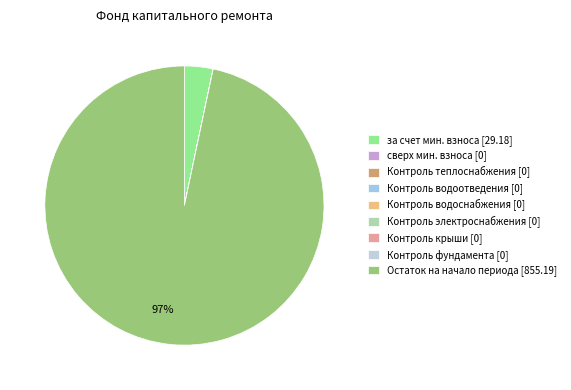

Rank the categories by value from lowest to highest.

сверх минимального размера взноса, Строительный контроль теплоснабжения, Строительный контроль водоотведения, Строительный контроль водоснабжения, Строительный контроль электроснабжения, Строительный контроль крыши, Строительный контроль фундамента, за счет минимального взноса, Остаток средств на начало периода